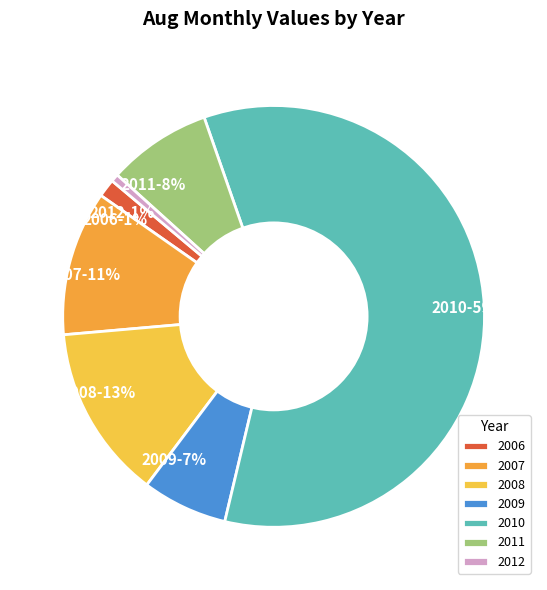

Is it true that 2007 is 11% of the pie?

True